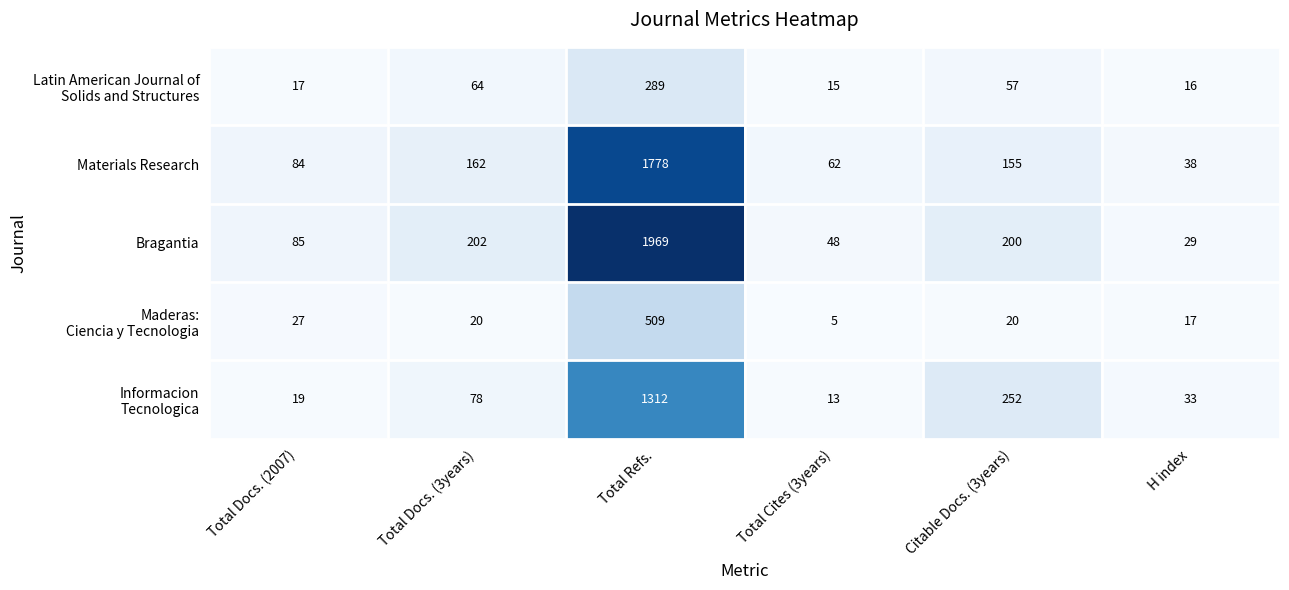

List the labels in order of Materials Research value, largest first.

Total Refs., Total Docs. (3years), Citable Docs. (3years), Total Docs. (2007), Total Cites (3years), H index